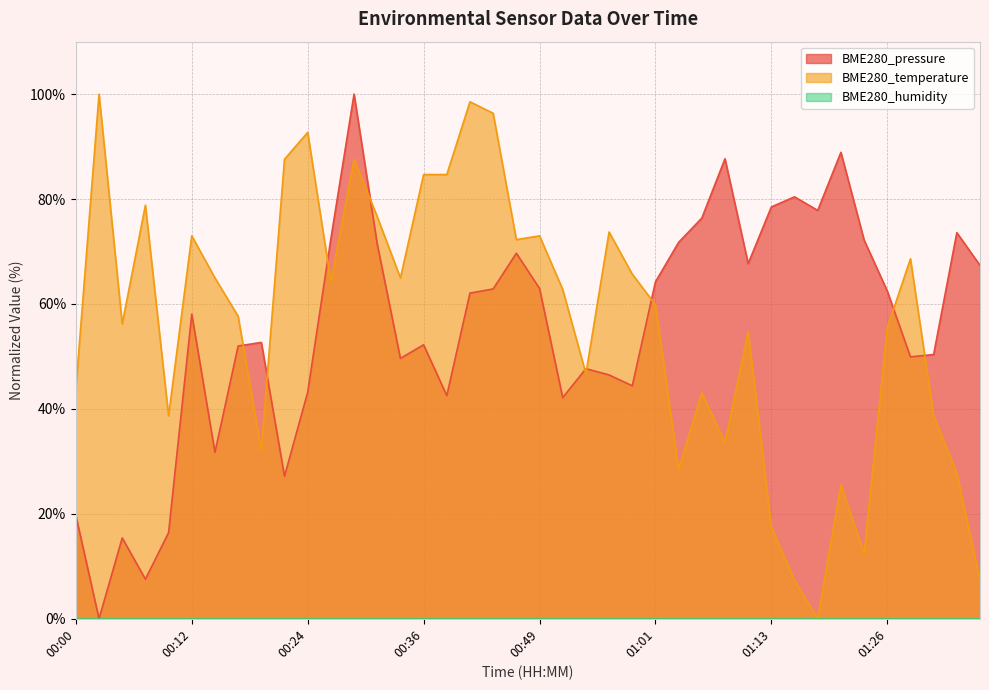

What is the highest value of the BME280_pressure series?

100.0